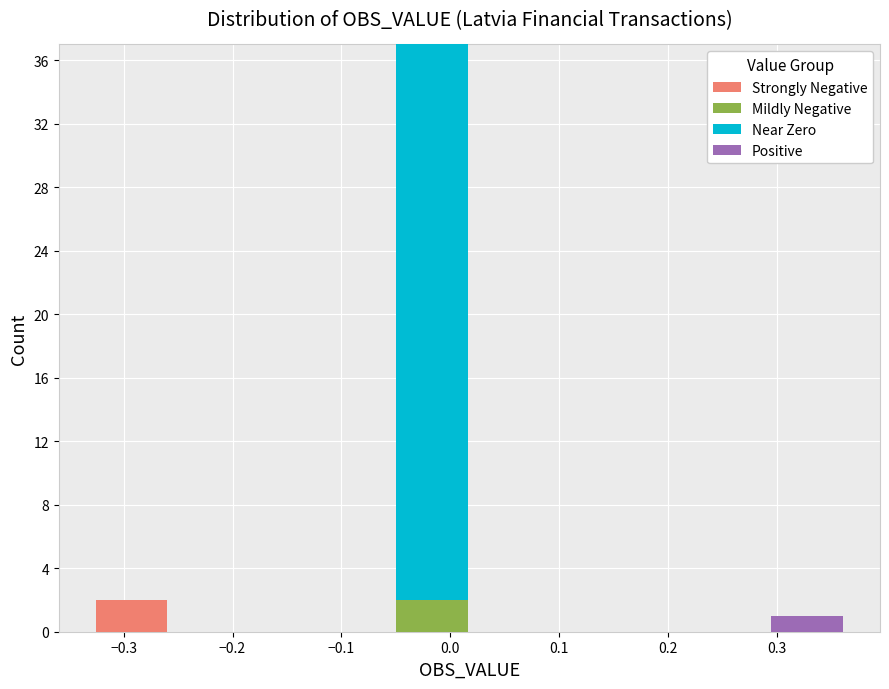

Which range on the x-axis has the tallest stacked bar (by total height)?

-0.05 to 0.02